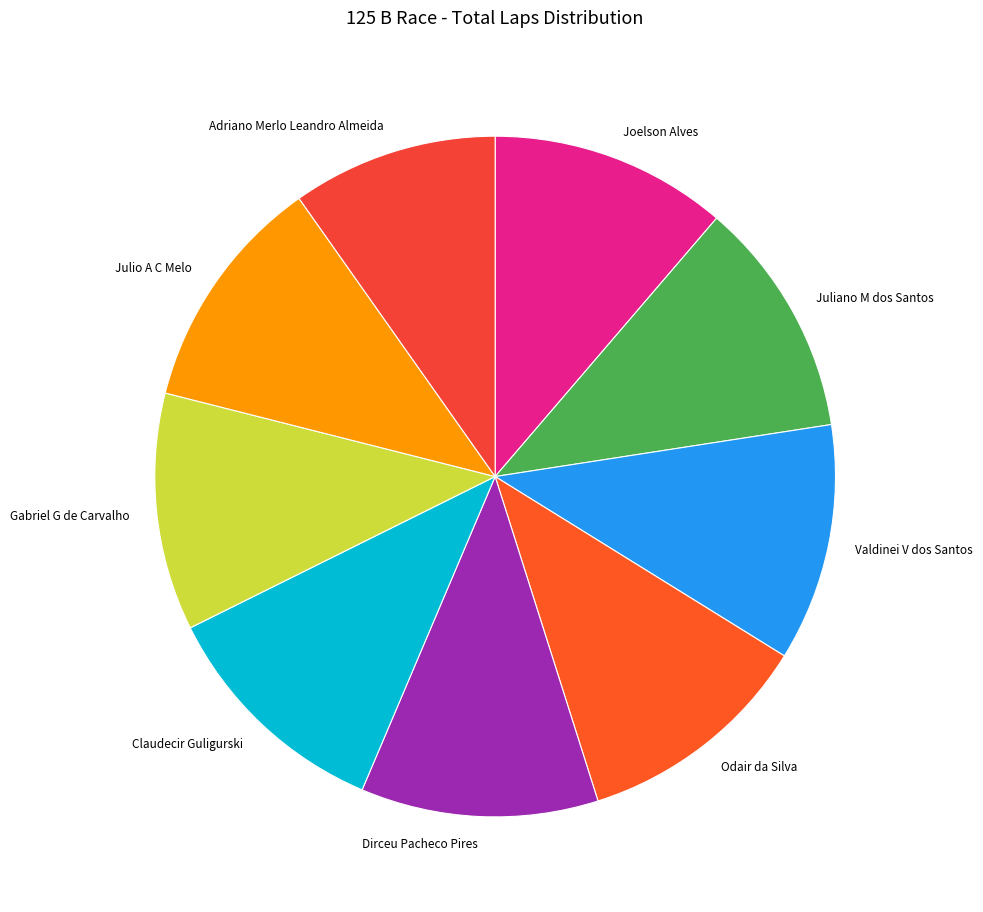

Approximately how many times larger is the value at Valdinei V dos Santos compared to Gabriel G de Carvalho?

1.0